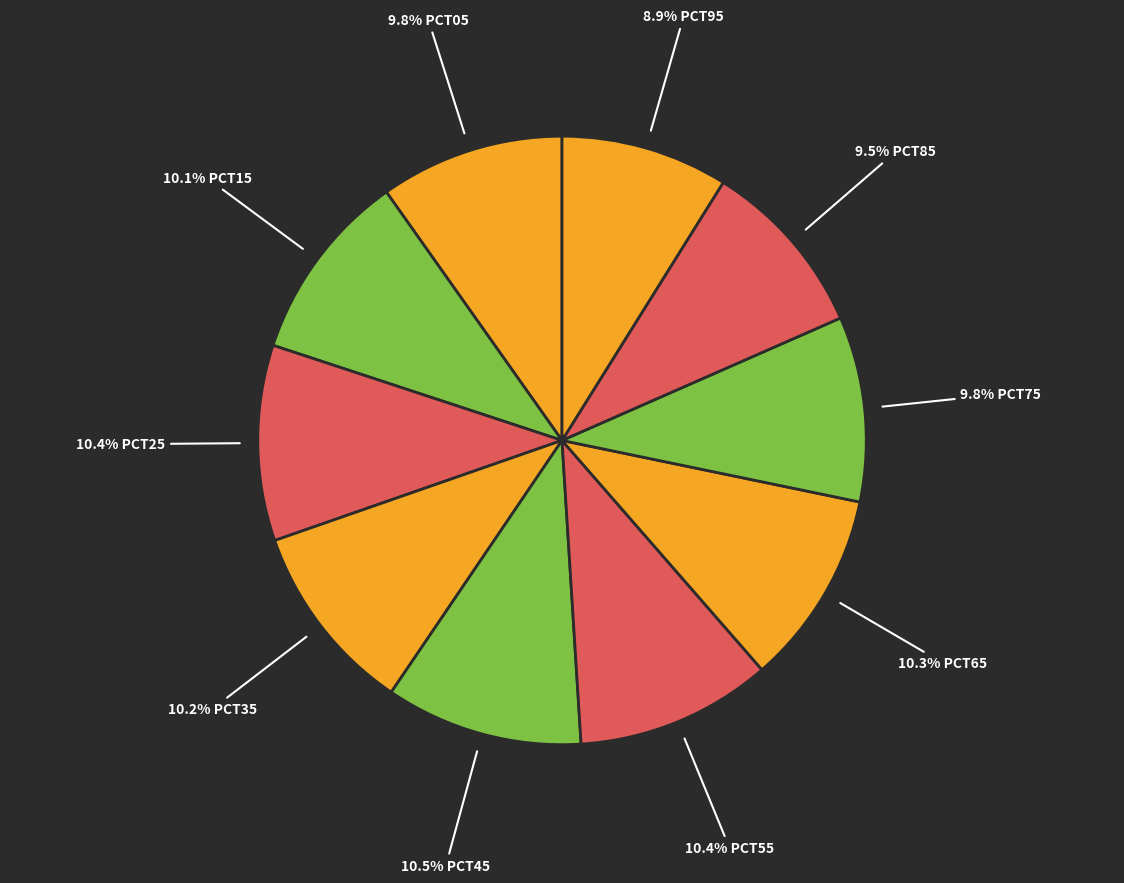

Combined, what portion of the pie is 10.4% PCT55 and 9.5% PCT85?

19.9%